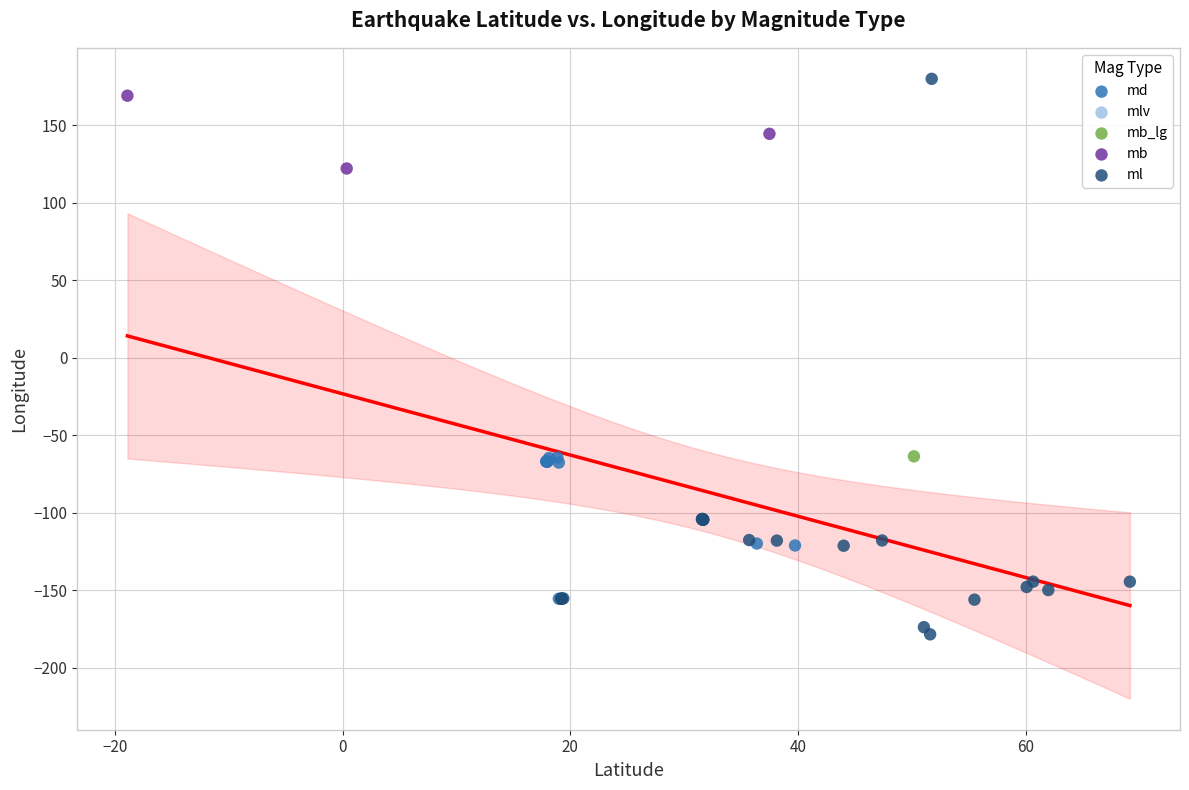

What are all the series names shown in the legend?

ml, md, mlv, mb, mb_lg